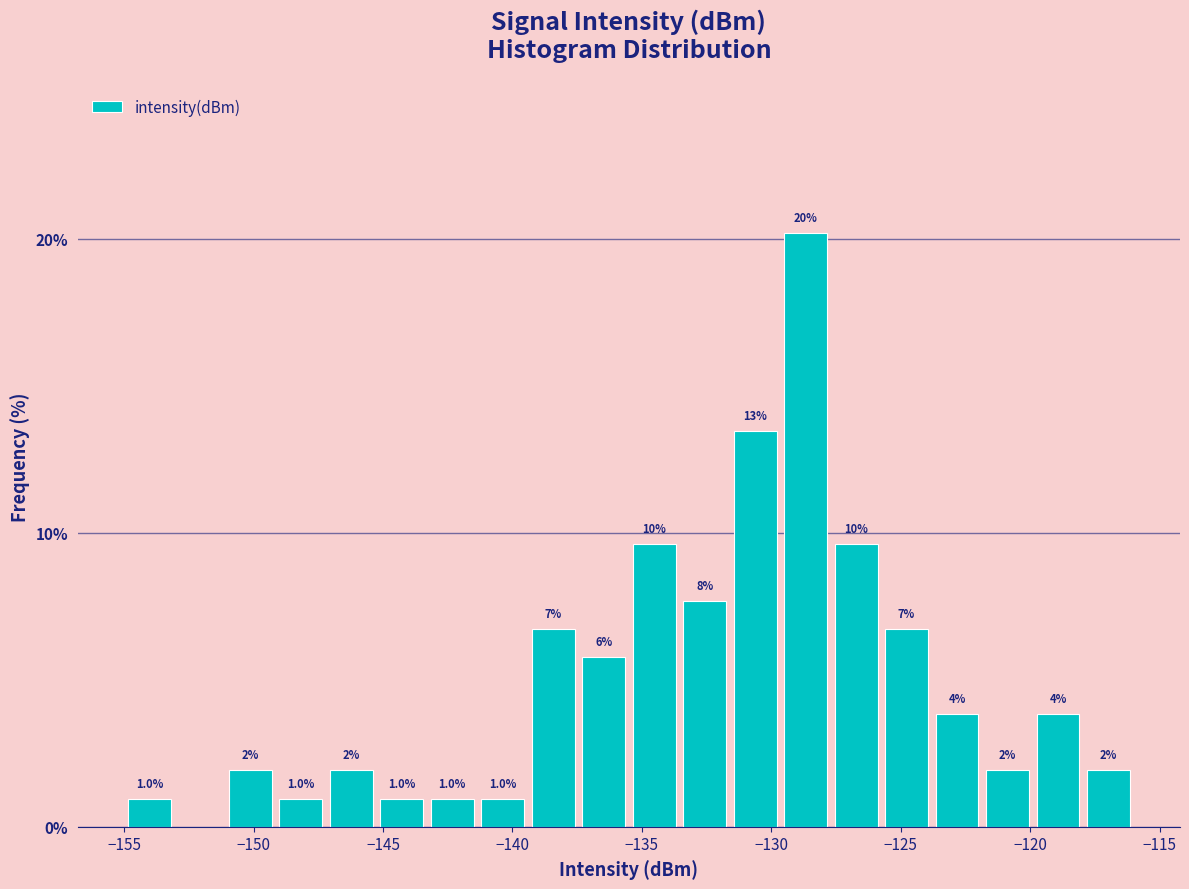

Read against the x-axis, roughly where is the centre of the tallest bar?

-128.5